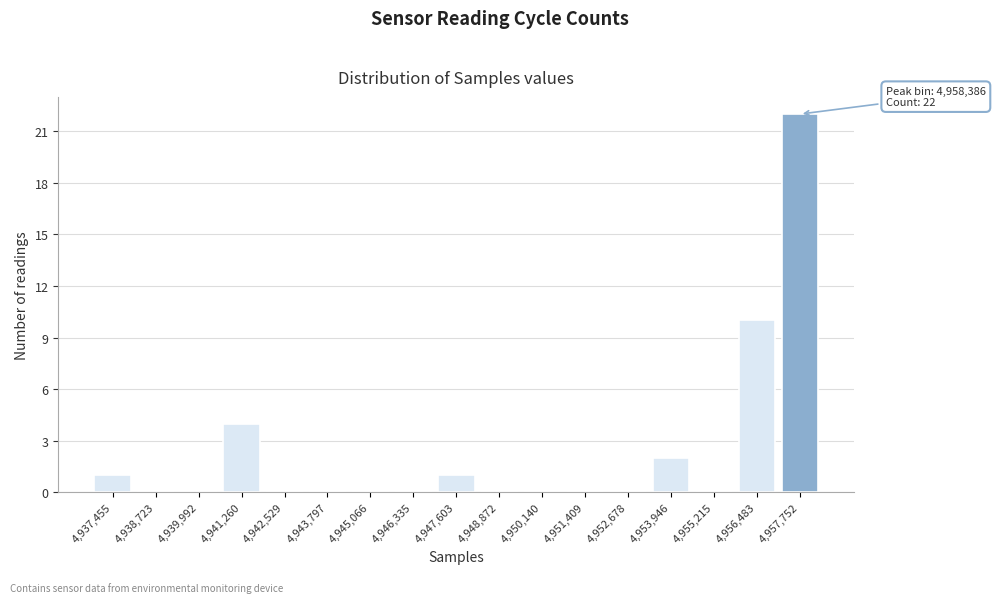

Reading left to right, what are all the values shown in this chart?

4,937,455=1	4,938,723=0	4,939,992=0	4,941,260=4	4,942,529=0	4,943,797=0	4,945,066=0	4,946,335=0	4,947,603=1	4,948,872=0	4,950,140=0	4,951,409=0	4,952,678=0	4,953,946=2	4,955,215=0	4,956,483=10	4,957,752=22